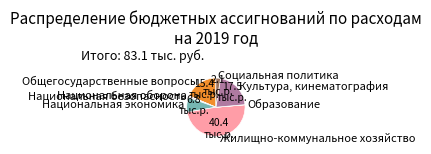

What is the largest slice in the pie chart?

Жилищно-коммунальное хозяйство